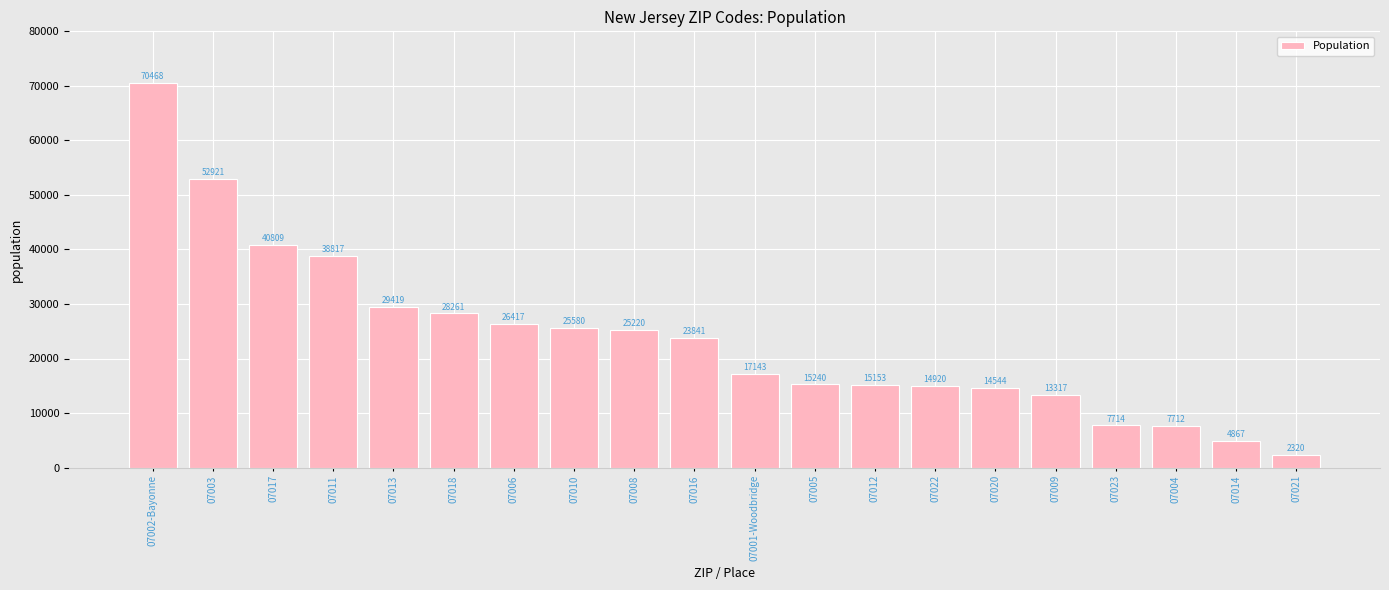

What is the difference between the values at 07005 and 07020?

696